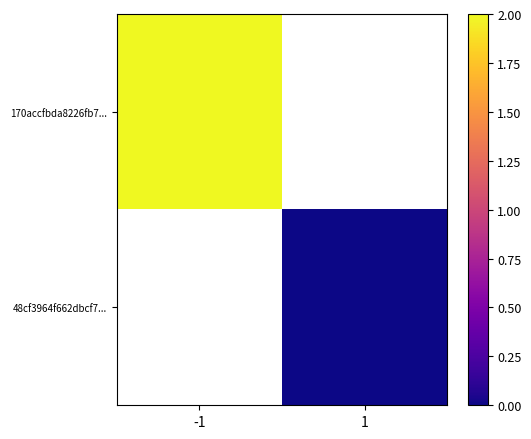

At -1, list the series in order from largest to smallest.

170accfbda8226fb7..., 48cf3964f662dbcf7...